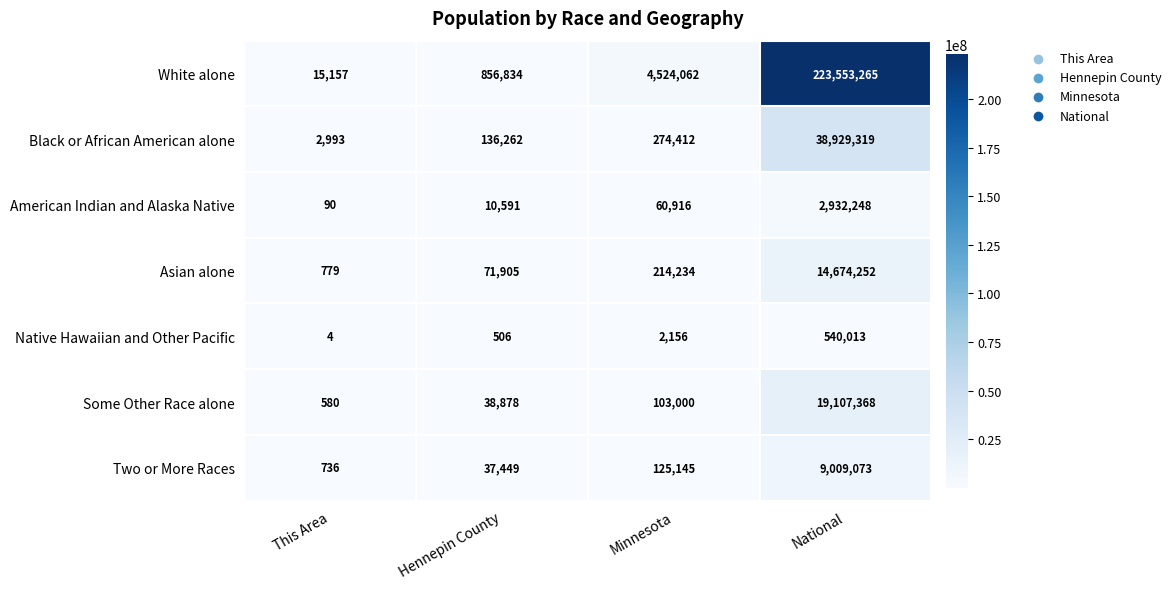

The Some Other Race alone series shows 43913 at Minnesota. True or false?

False